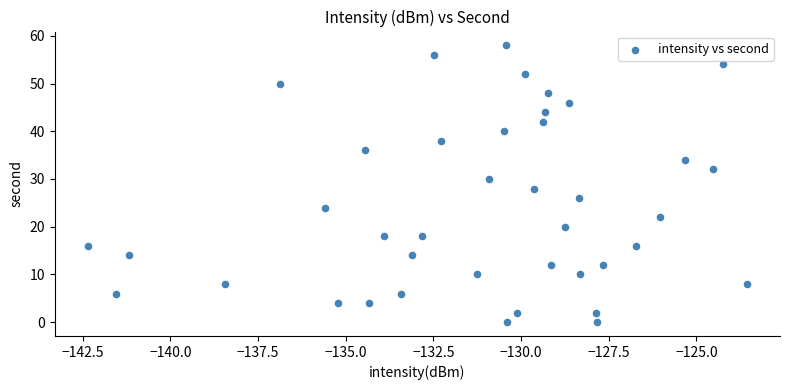

What is the range of Y values (max minus min)?

58